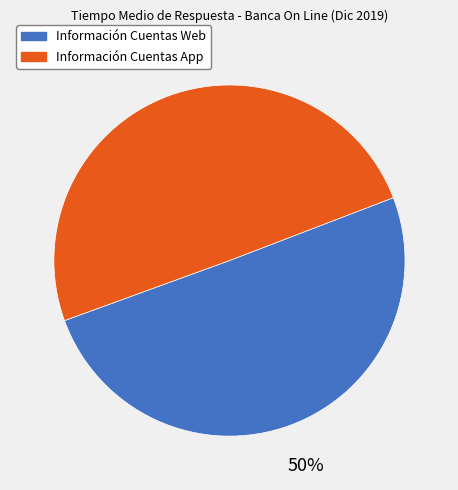

To the nearest percent, what is the combined percentage of Información Cuentas App and Información Cuentas Web?

100%